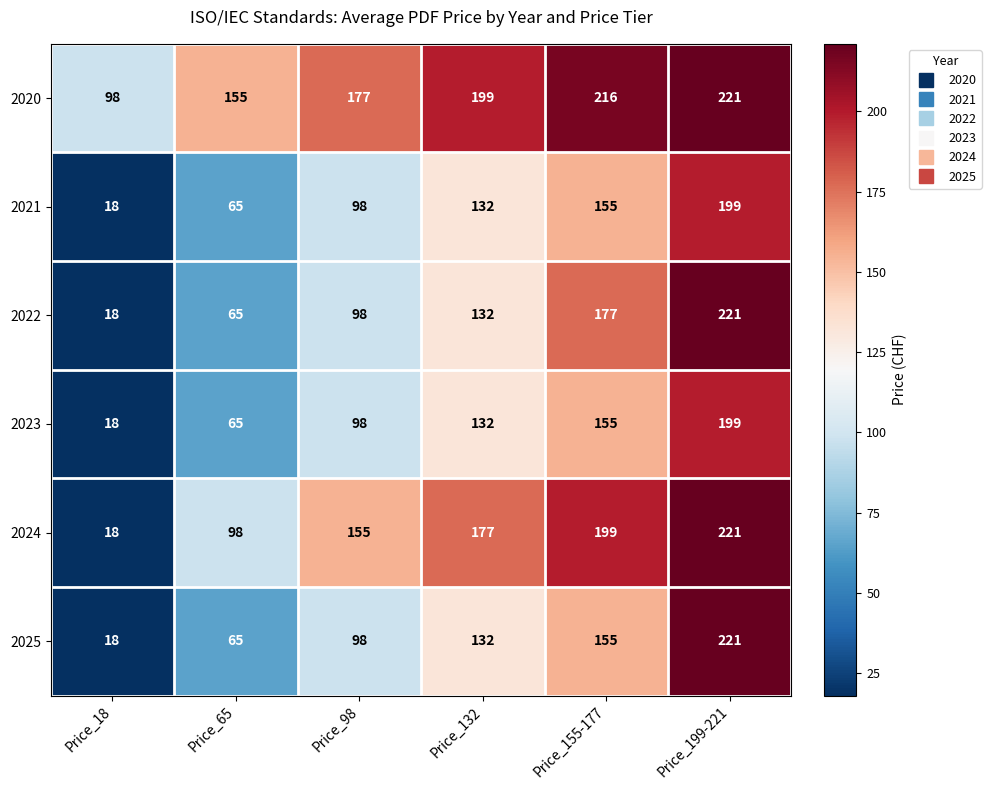

True or false: 2023 has a value of 155 at Price_155-177.

True